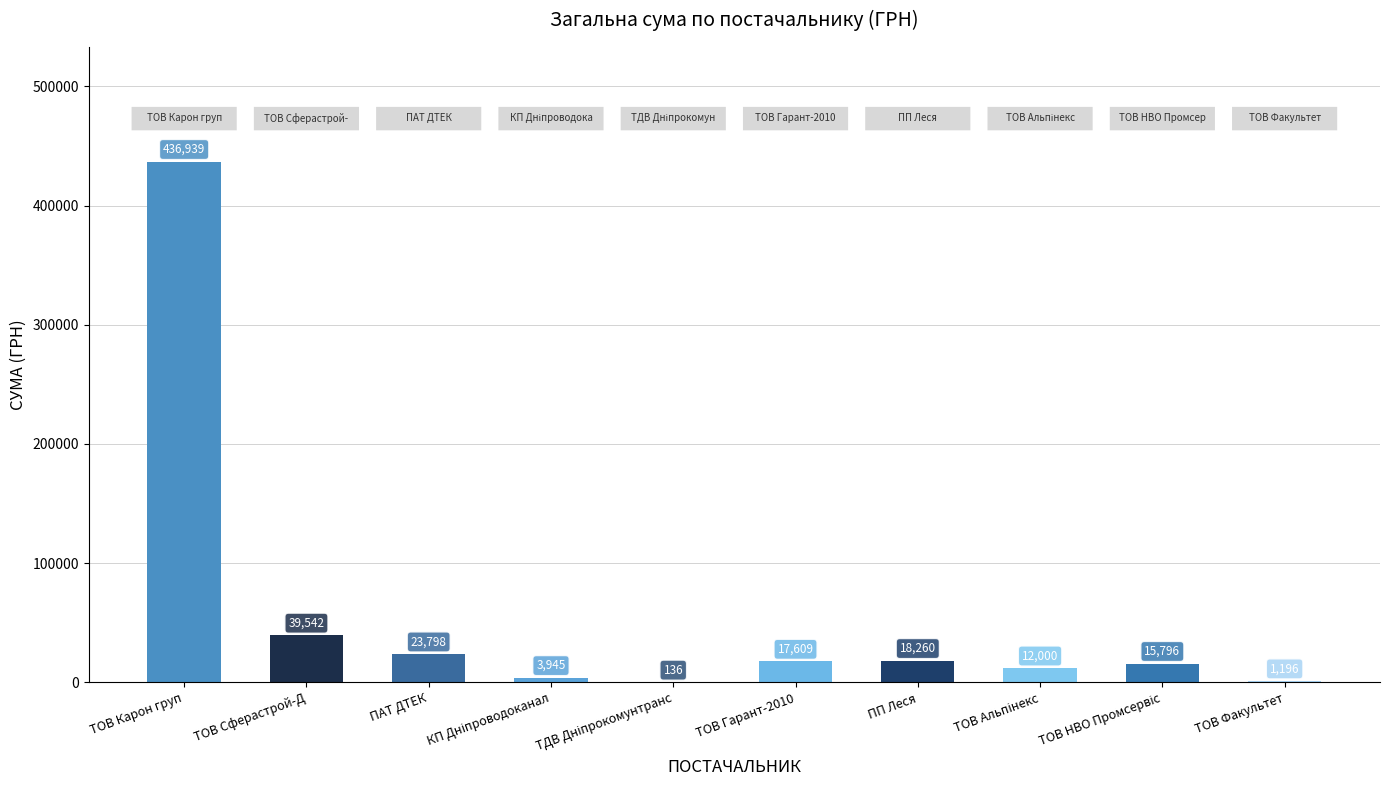

What is the maximum value shown in the chart?

436938.9